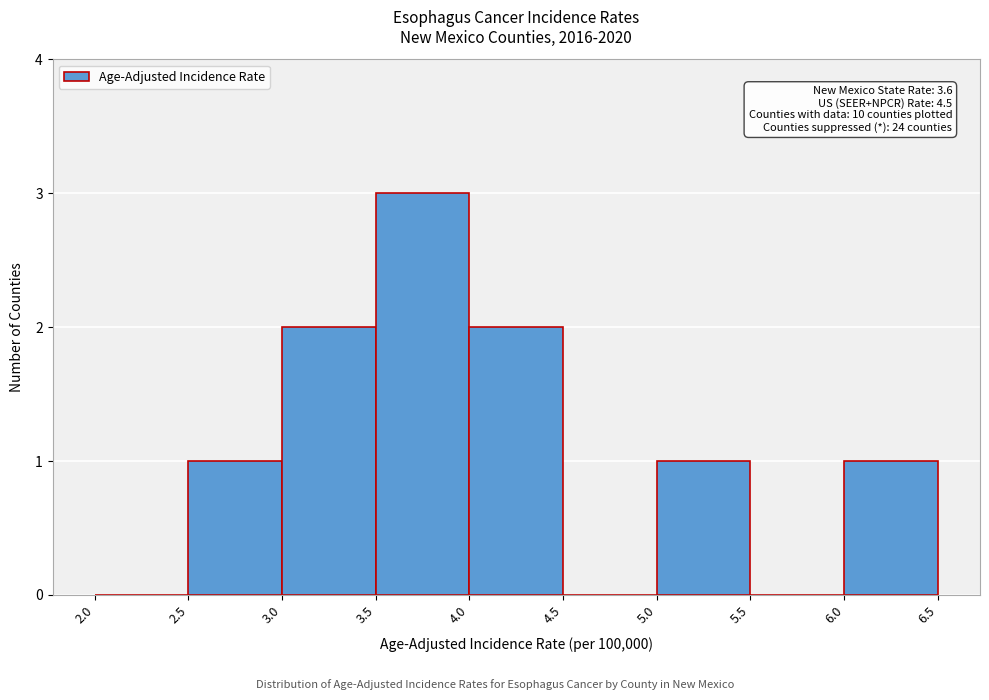

Which range on the x-axis has the tallest bar?

3.5 to 4.0